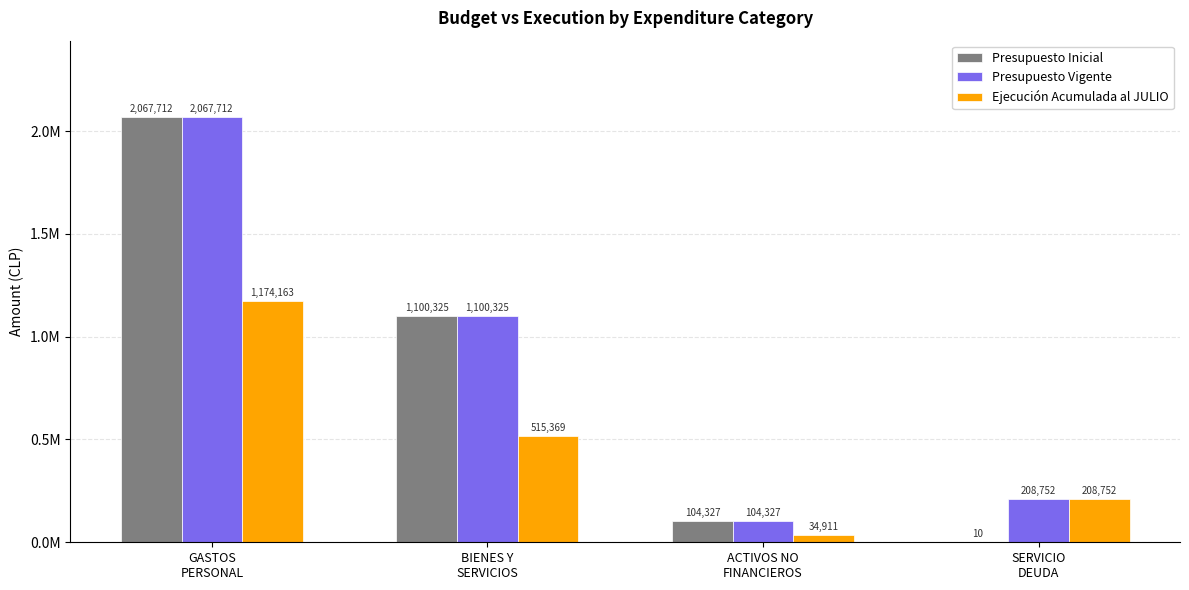

The value of Ejecución Acumulada al JULIO at ACTIVOS NO
FINANCIEROS is 22080. True or false?

False